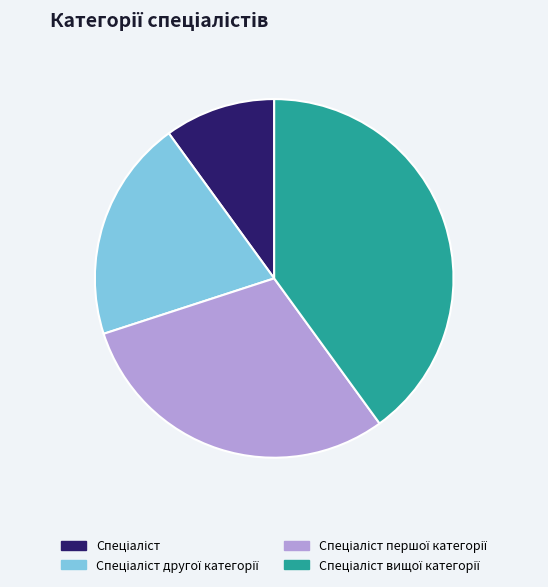

Does any single category account for the majority?

No